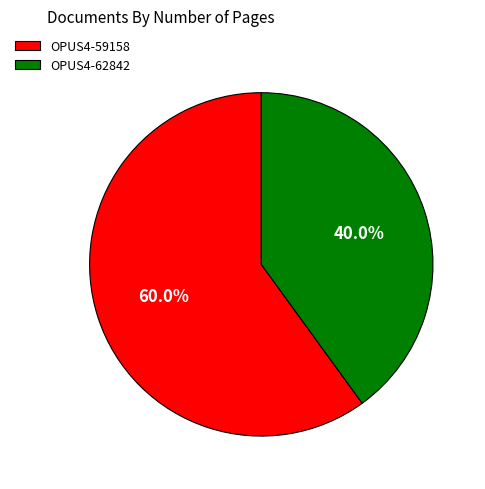

Between OPUS4-59158 and OPUS4-62842, which is larger?

OPUS4-59158